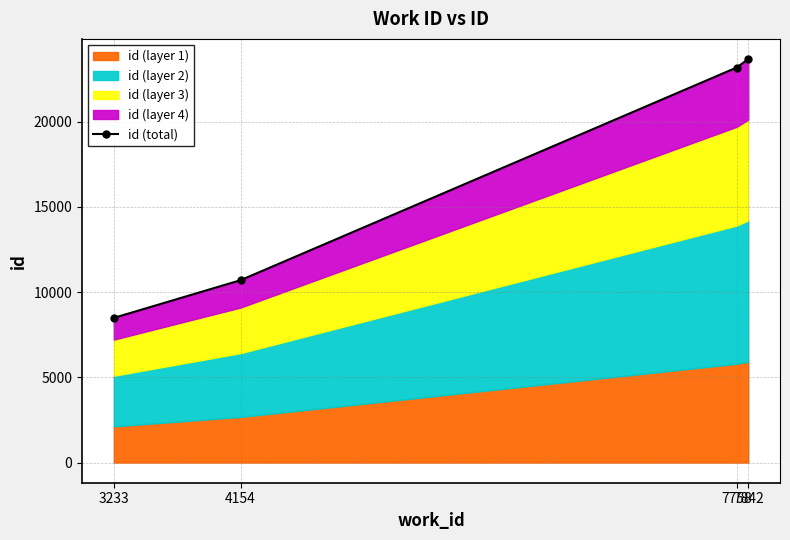

What is the ratio of the value at 3233 to the value at 4154?

0.8